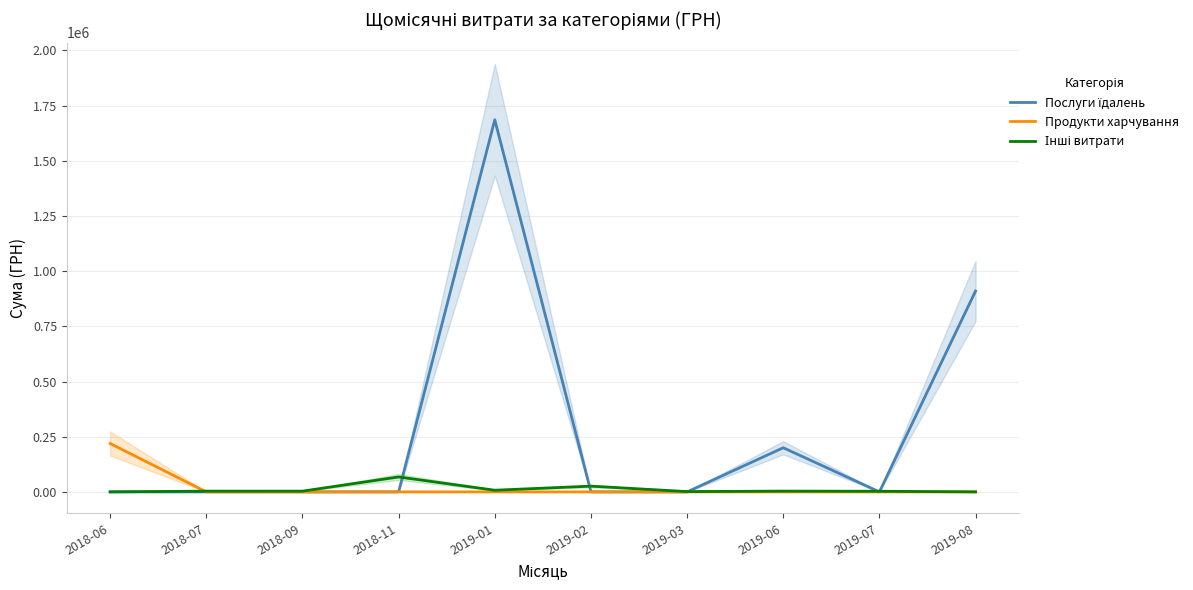

What is the difference between the maximum and minimum values in the Послуги їдалень series?

1685843.0